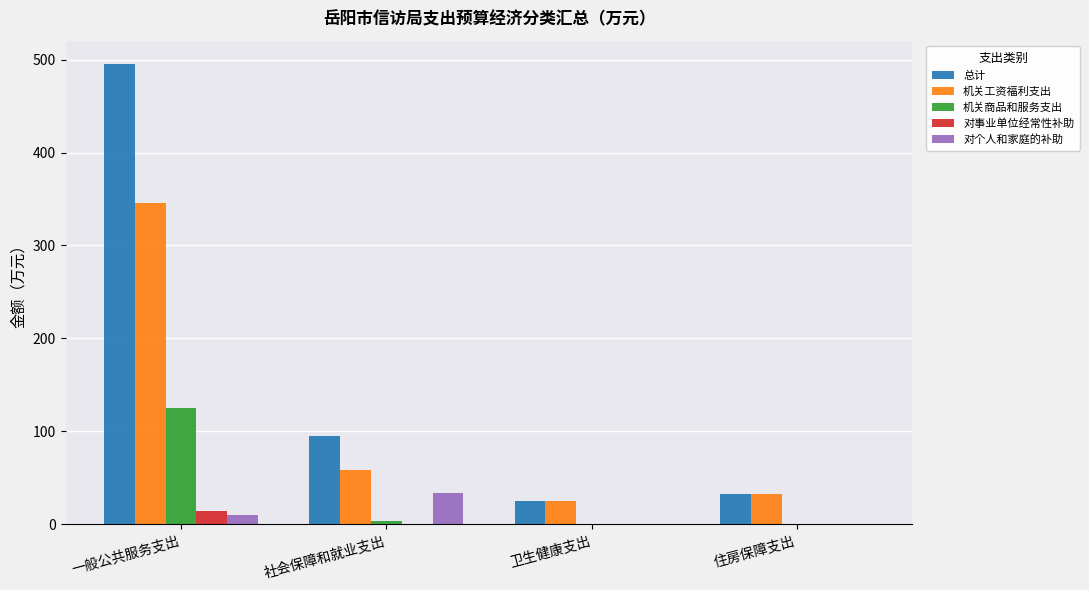

What is the sum of all 对个人和家庭的补助 values?

43.7